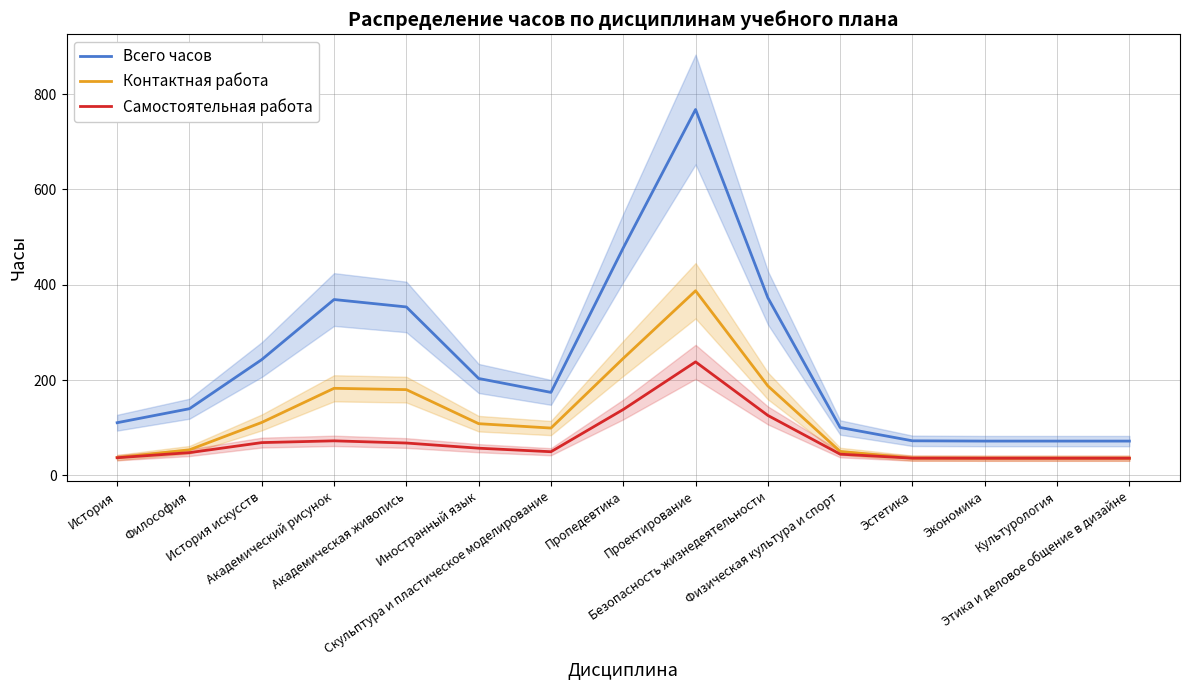

What is the label of the 12th point from the left?

Эстетика